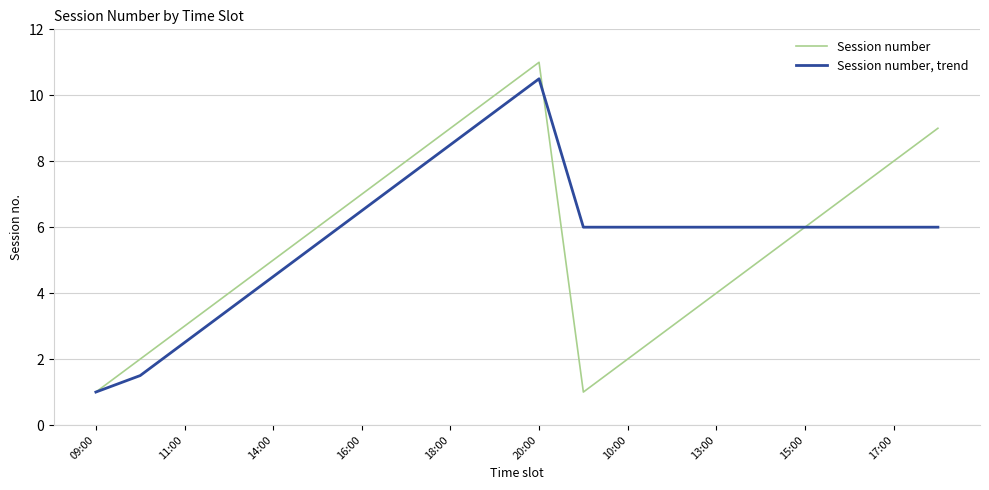

Rank the series by their maximum value, from lowest to highest.

Session number, trend, Session number